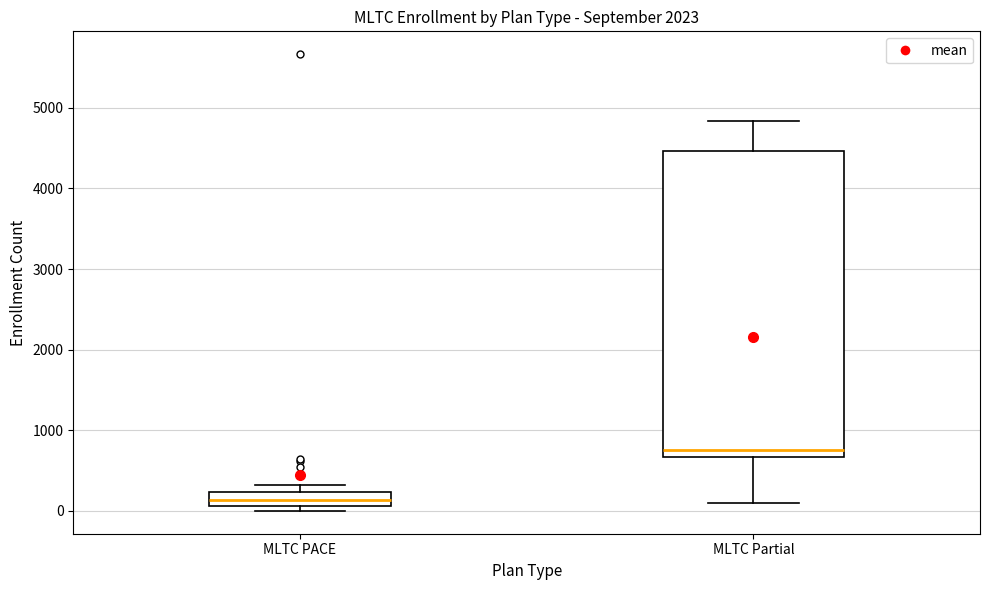

Where is the lower edge of the box for MLTC PACE on the y-axis? The values are not printed on the chart, so give them approximately, as read against the axis.

100